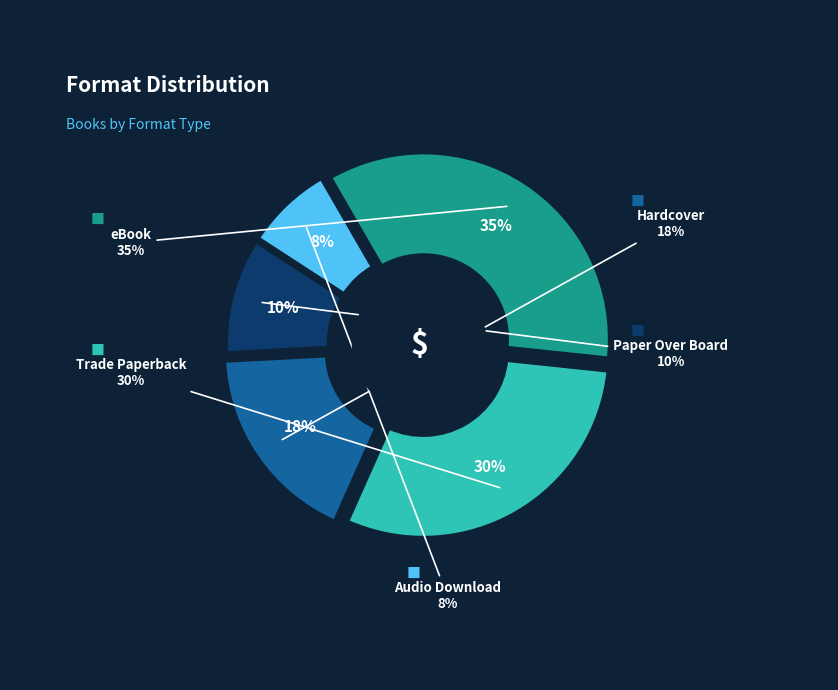

How many slices are in this pie chart?

5